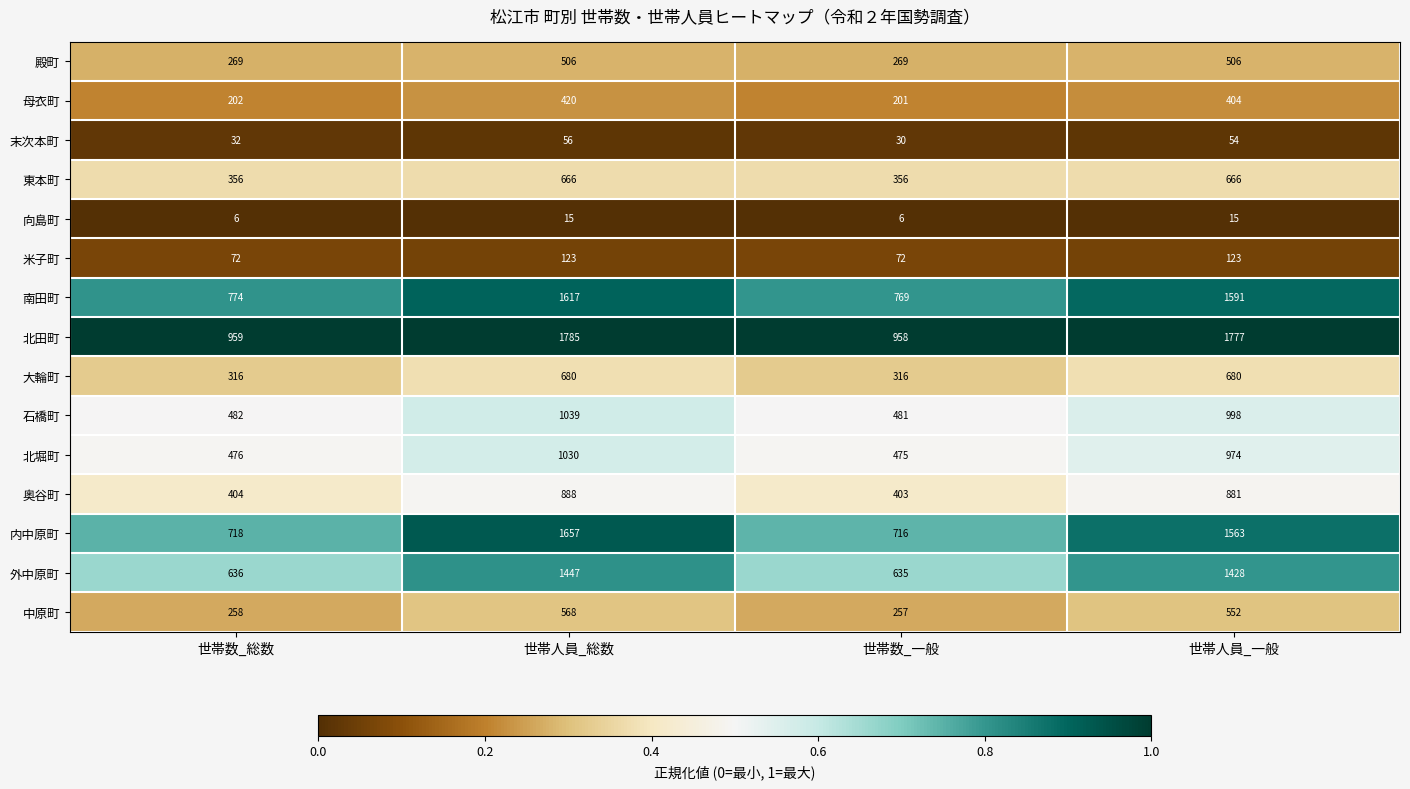

Which category has the highest value across all series?

世帯人員_総数